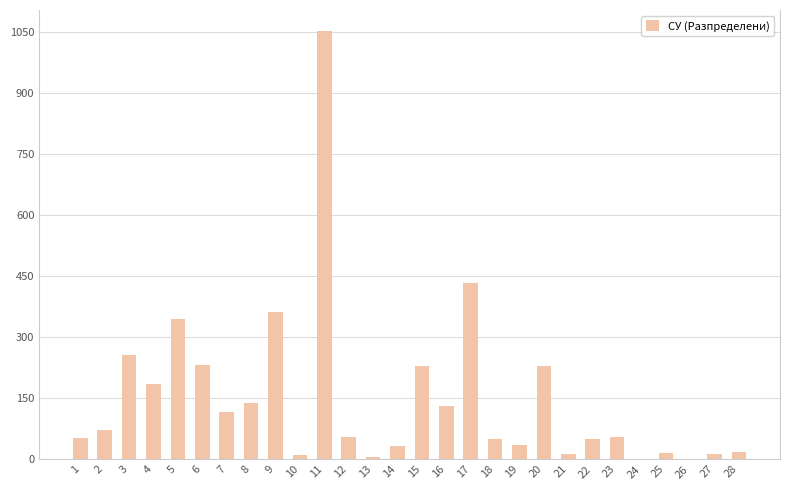

Which label corresponds to the smallest value in the chart?

24